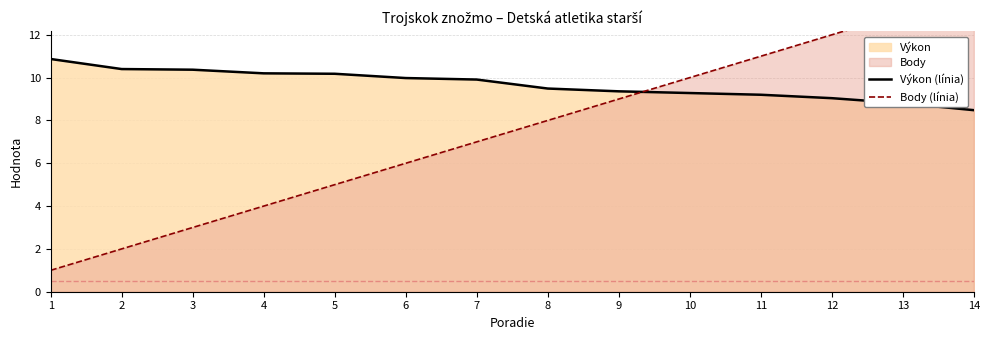

What is the minimum value for Výkon (línia)?

8.5